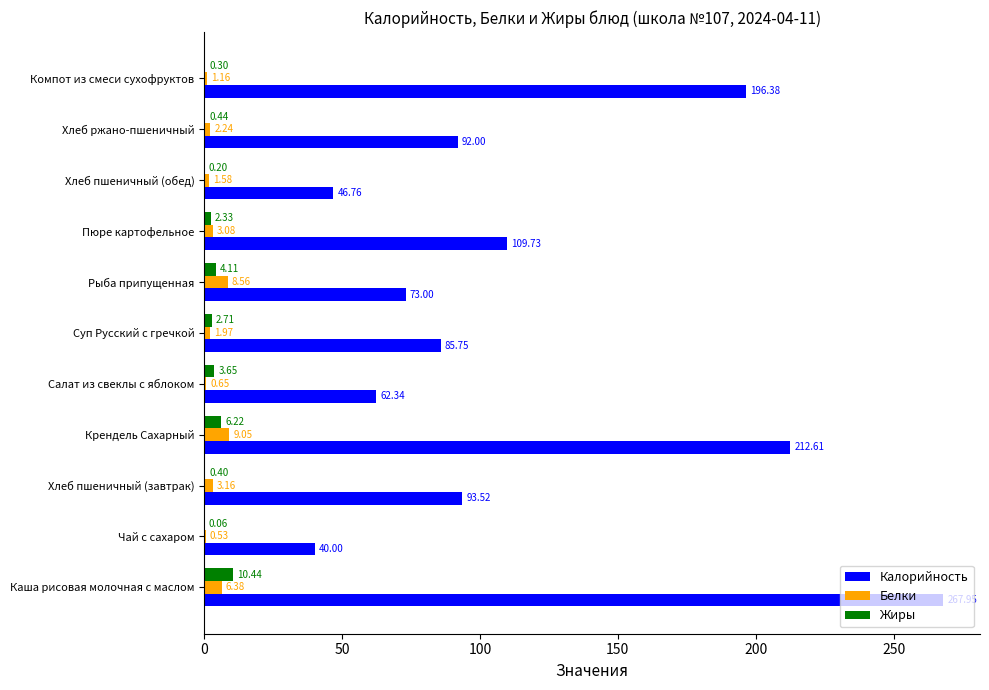

What is the sum of the Белки values at Чай с сахаром and Хлеб пшеничный (завтрак)?

3.7